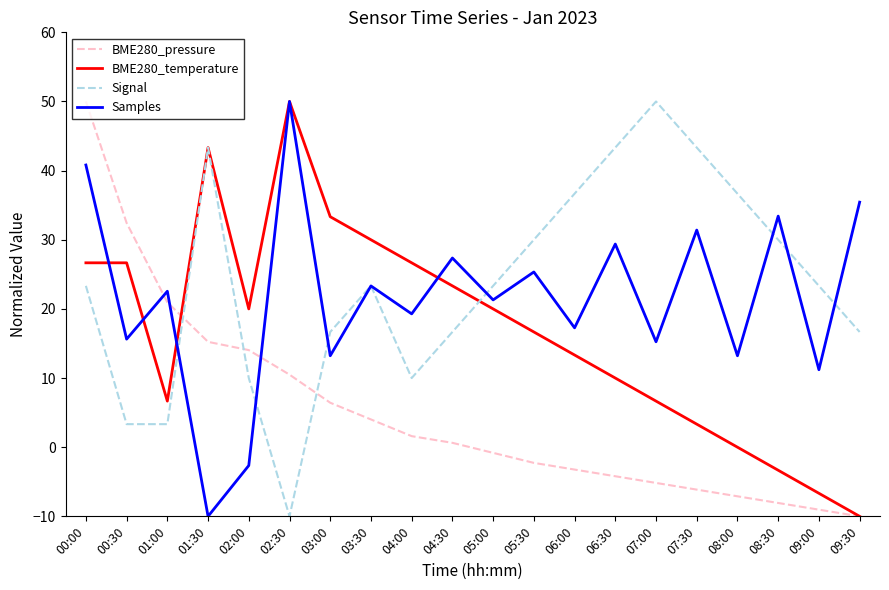

The value of Samples at 04:30 is 27.4. True or false?

True